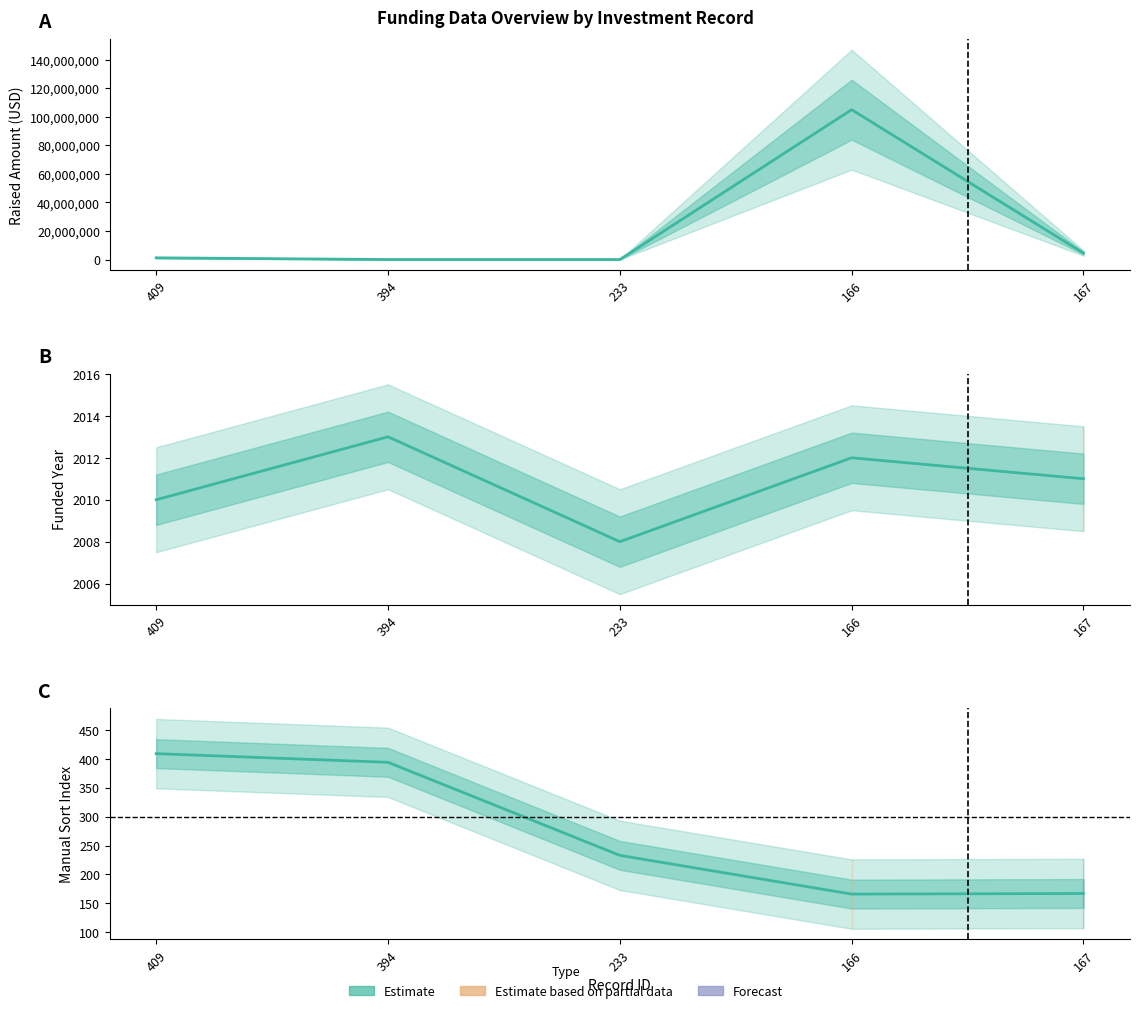

Which series ends up on top after the final intersection of raised_amount_usd and manualSort?

raised_amount_usd